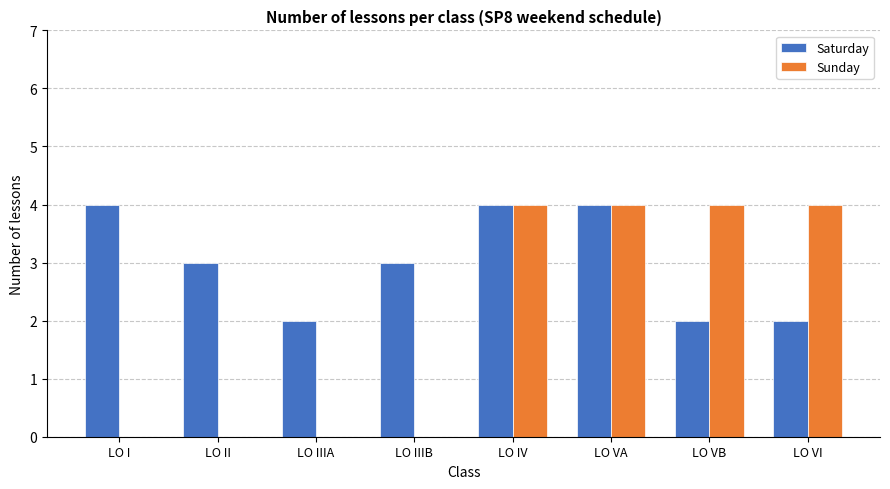

What is the total value across all series at LO II?

3